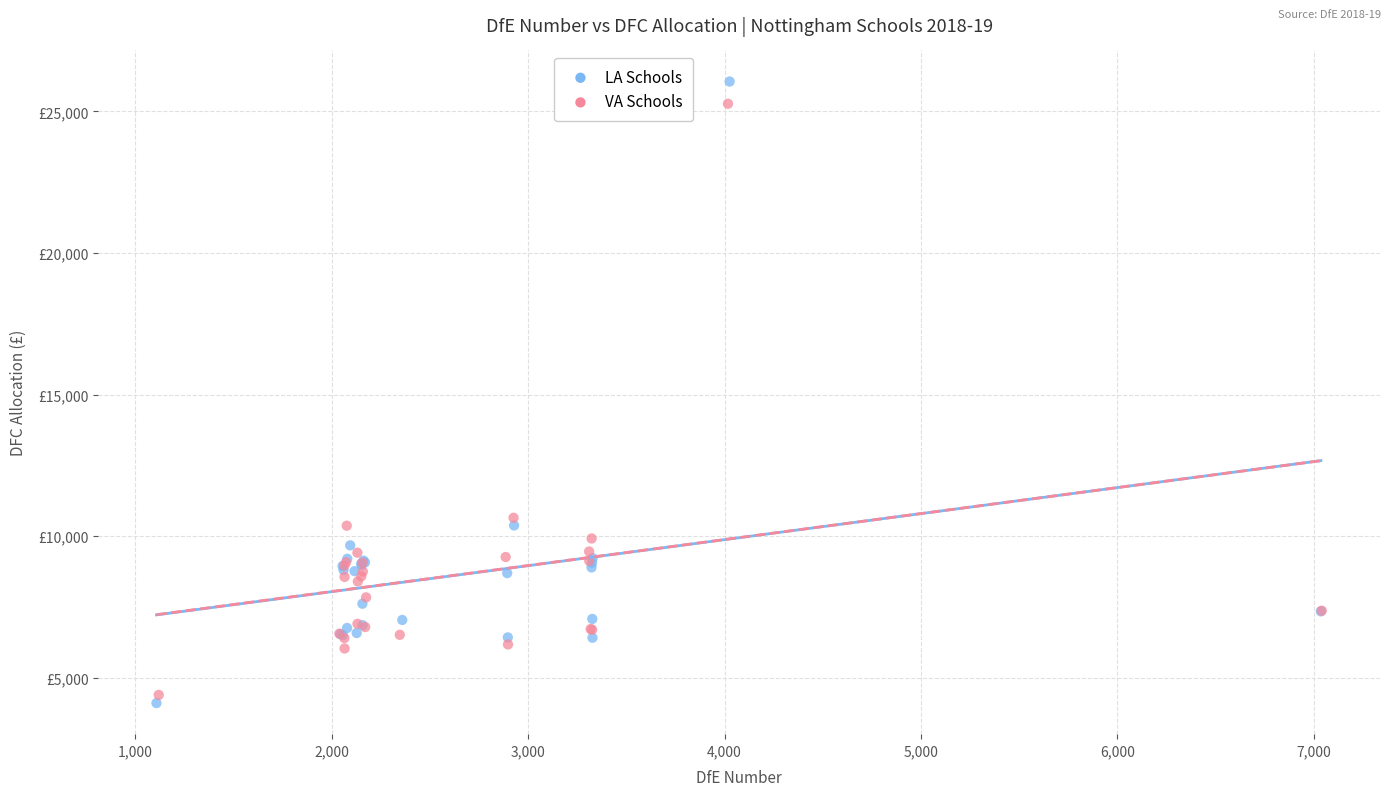

Which series reaches the minimum Y coordinate?

LA Schools